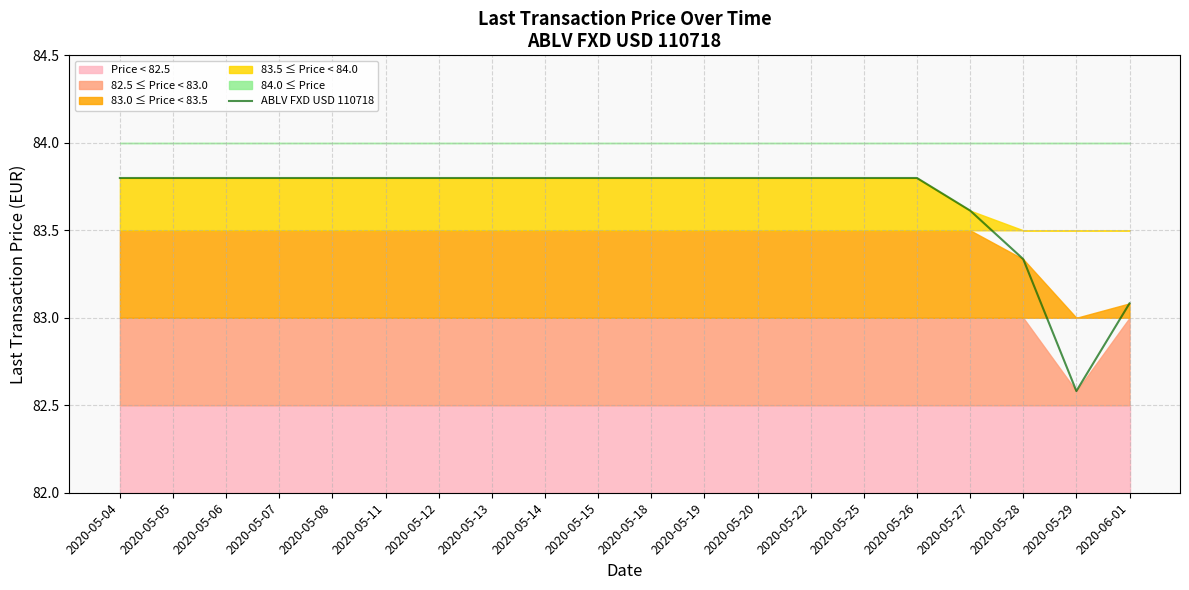

Is it true that the value at 2020-05-20 is 83.8?

True